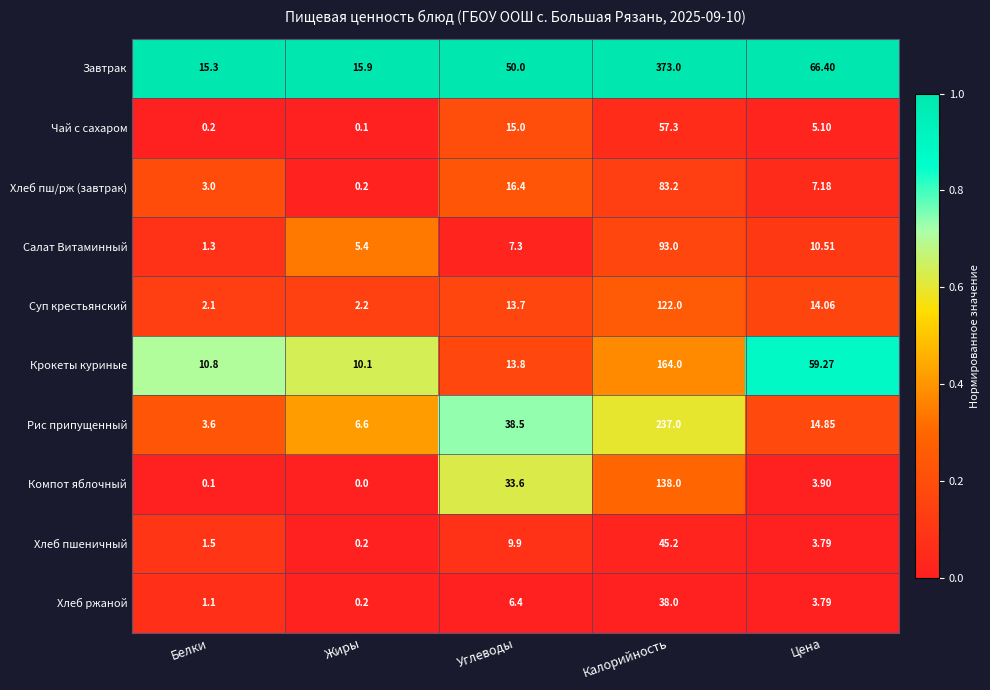

At which category is the sum across all series the highest?

Калорийность